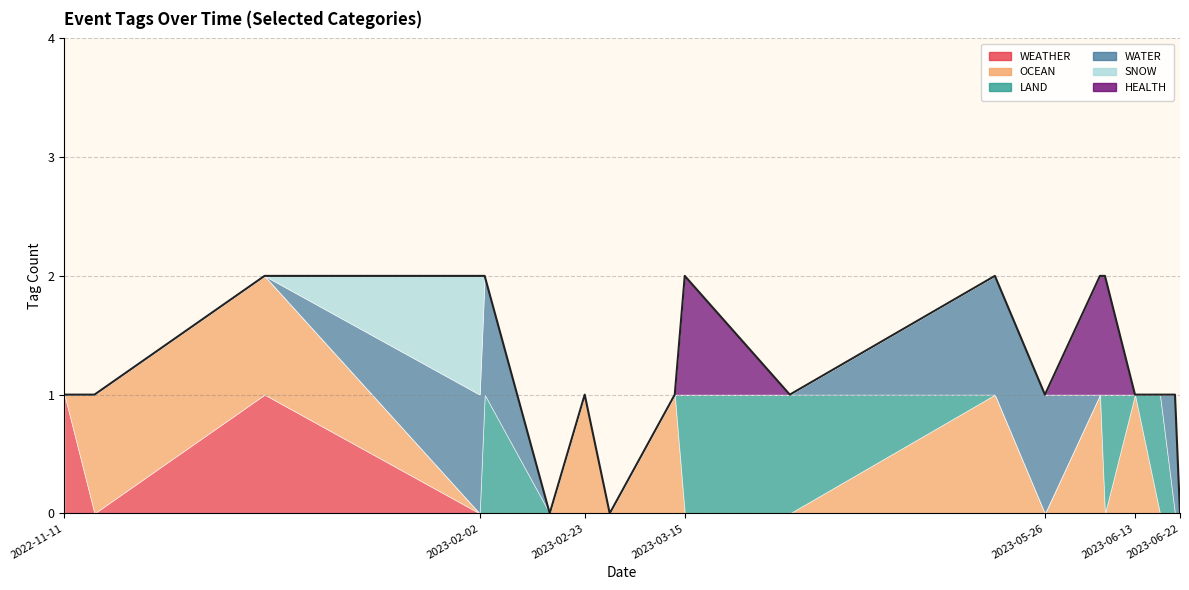

At which category does WEATHER reach its first local peak?

2022-12-21